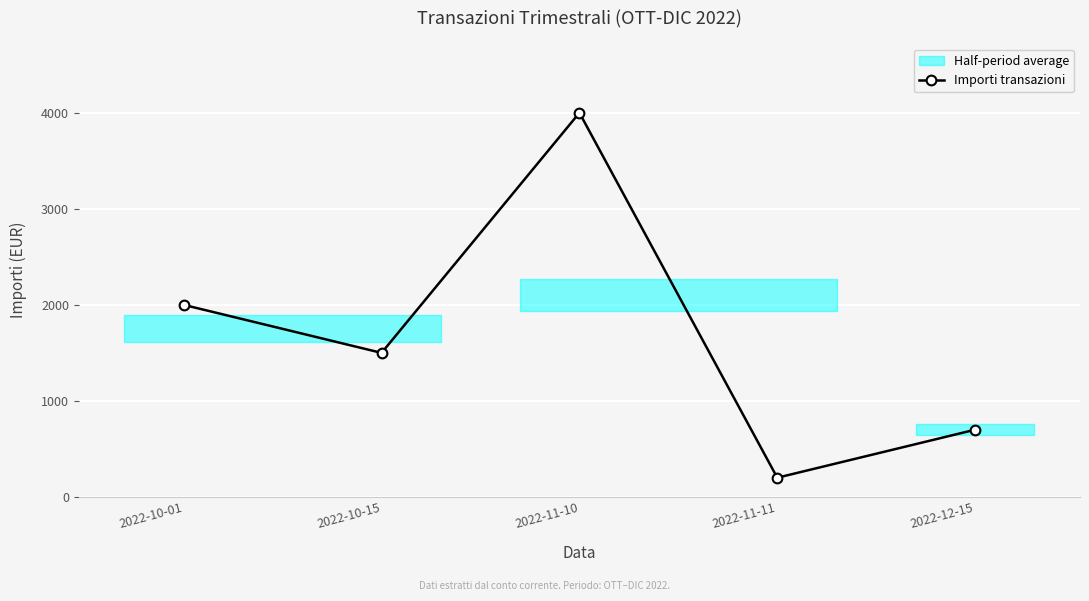

At which label does the data first exceed 1500?

2022-10-01